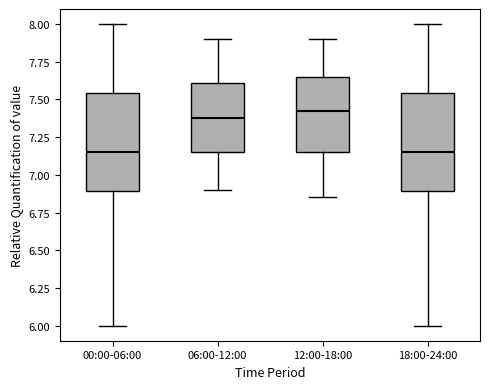

Reading left to right, read every box against the y-axis: the position of its median line, the range the box covers, and the ends of its whiskers. The values are not printed on the chart, so give them approximately, as read against the axis.

00:00-06:00: median 7.15, box 6.90 to 7.55, whiskers 6.00 to 8.00
06:00-12:00: median 7.40, box 7.15 to 7.60, whiskers 6.90 to 7.90
12:00-18:00: median 7.45, box 7.15 to 7.65, whiskers 6.85 to 7.90
18:00-24:00: median 7.15, box 6.90 to 7.55, whiskers 6.00 to 8.00